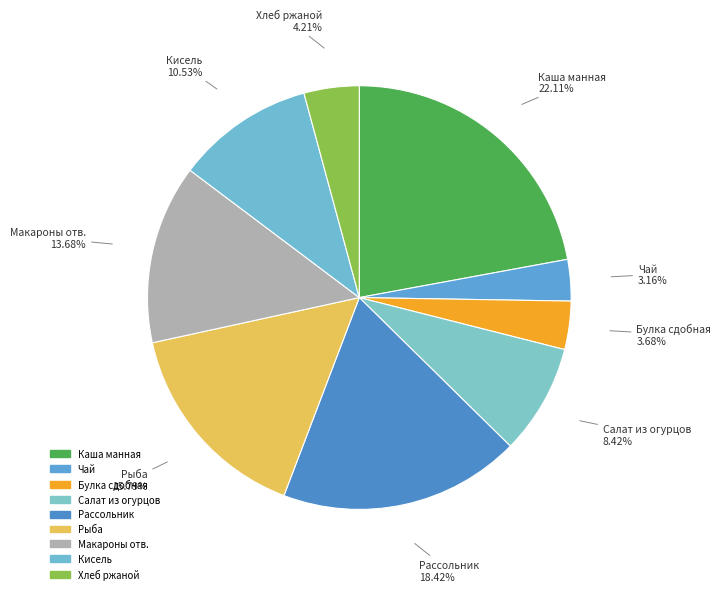

To the nearest percent, what is the combined percentage of Каша манная and Макароны отв.?

36%